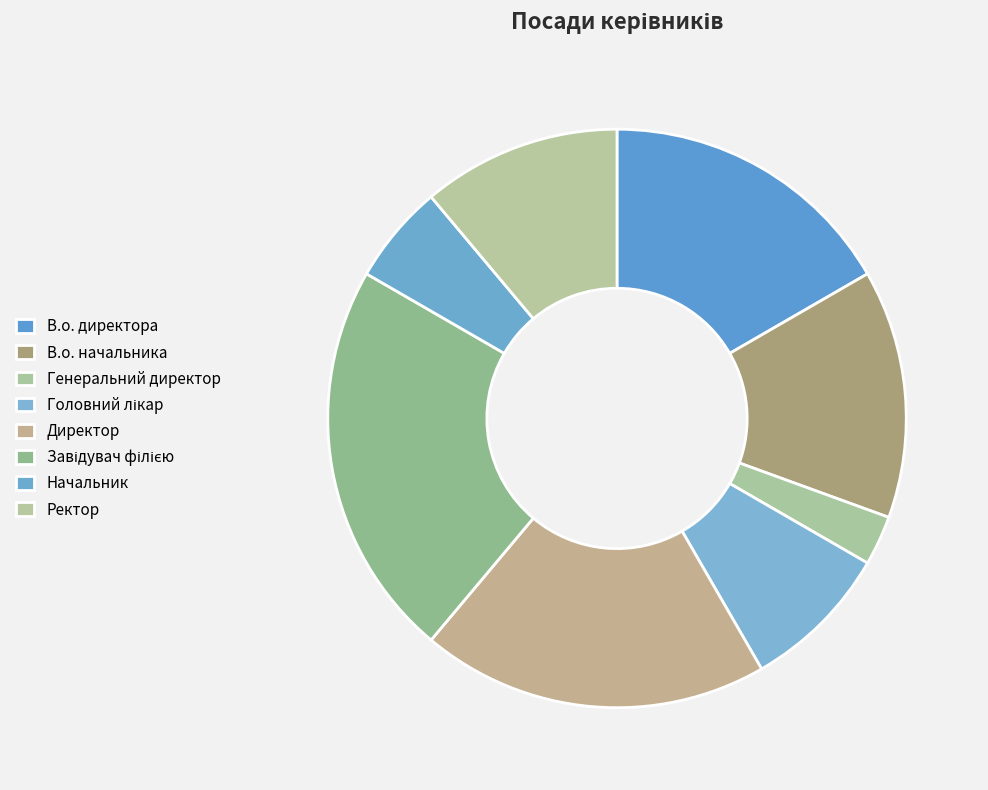

How much of the chart is everything except Завідувач філією?

77.8%